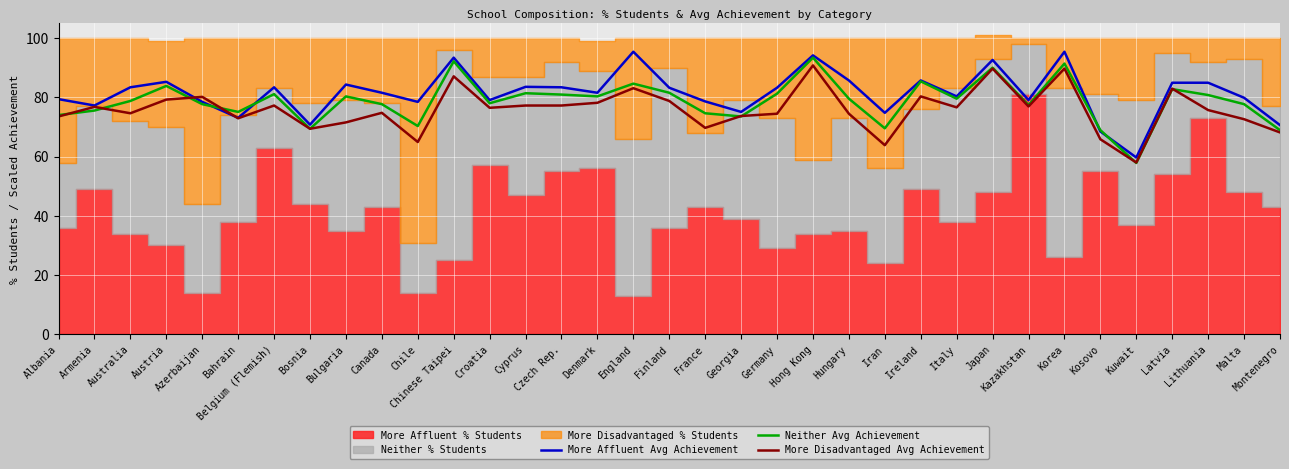

What is the maximum value for More Affluent Avg Achievement?

95.4